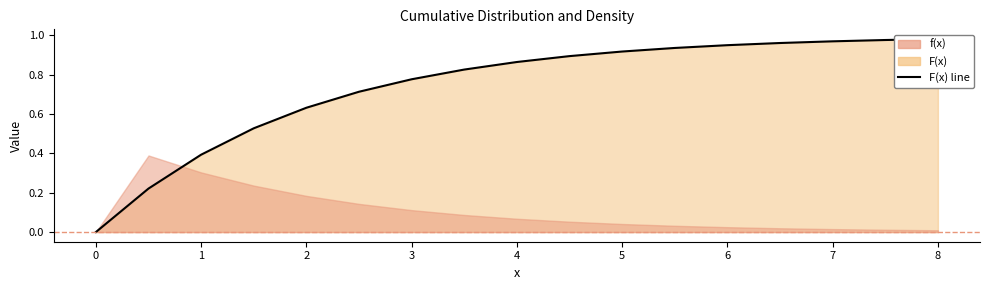

What is the difference between the second highest and minimum values?

1.0